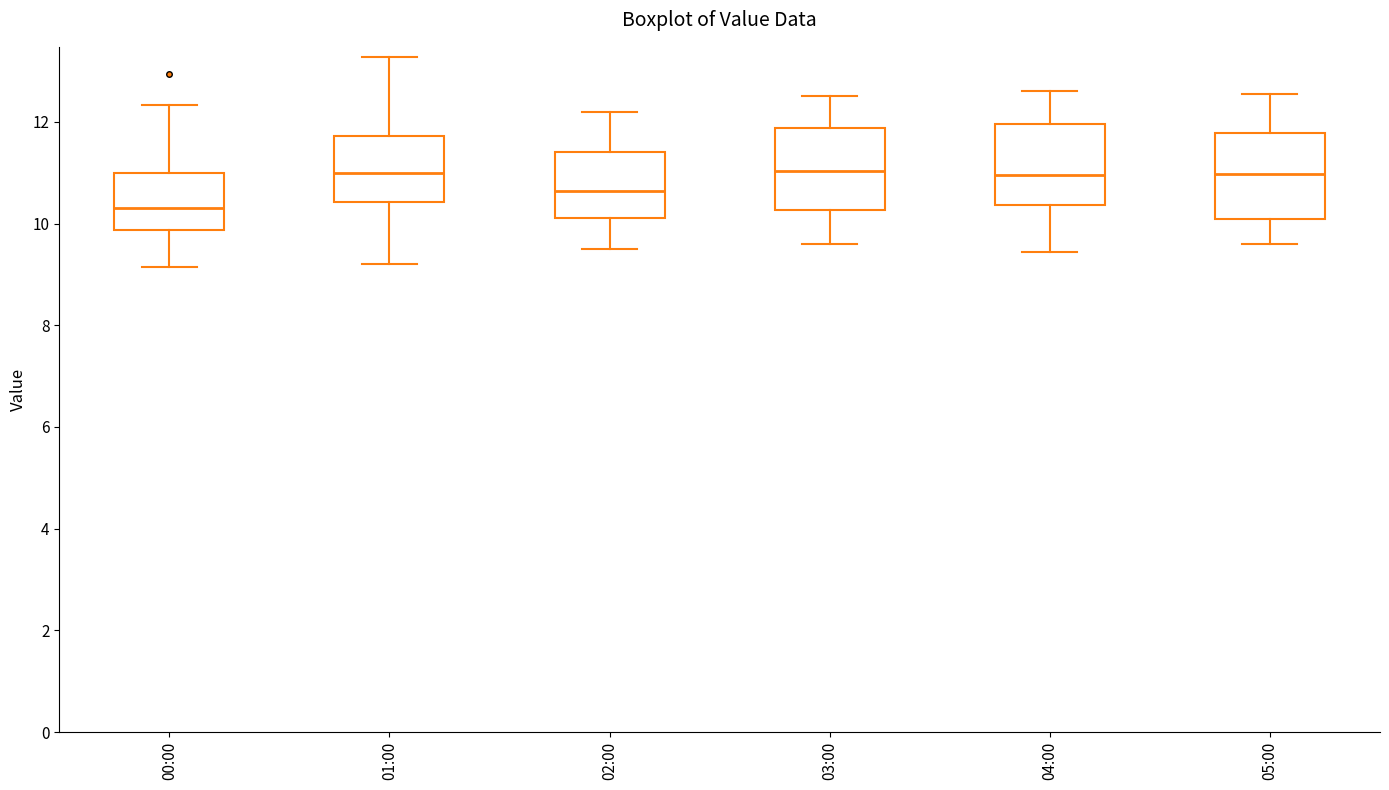

Reading left to right, read every box against the y-axis: the position of its median line, the range the box covers, and the ends of its whiskers. The values are not printed on the chart, so give them approximately, as read against the axis.

00:00: median 10.4, box 9.8 to 11.0, whiskers 9.2 to 12.4
01:00: median 11.0, box 10.4 to 11.8, whiskers 9.2 to 13.2
02:00: median 10.6, box 10.2 to 11.4, whiskers 9.6 to 12.2
03:00: median 11.0, box 10.2 to 11.8, whiskers 9.6 to 12.6
04:00: median 11.0, box 10.4 to 12.0, whiskers 9.4 to 12.6
05:00: median 11.0, box 10.0 to 11.8, whiskers 9.6 to 12.6